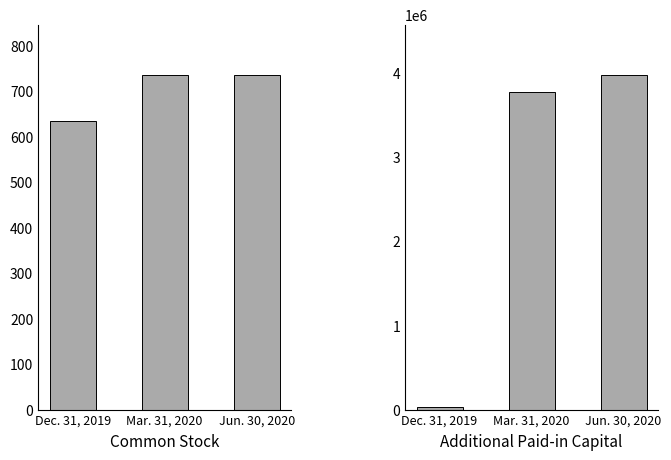

Which series changed the most between Dec. 31, 2019 and Jun. 30, 2020?

Additional Paid-in Capital